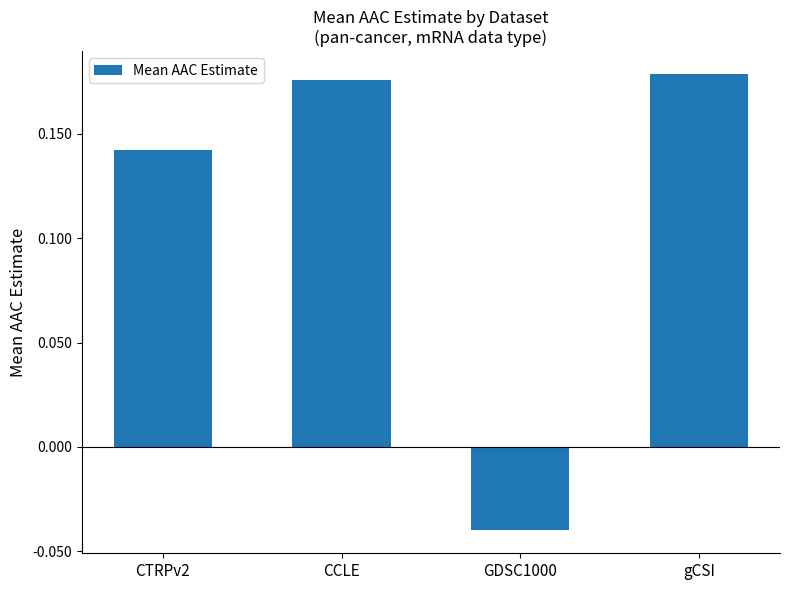

How many values are below 0?

1